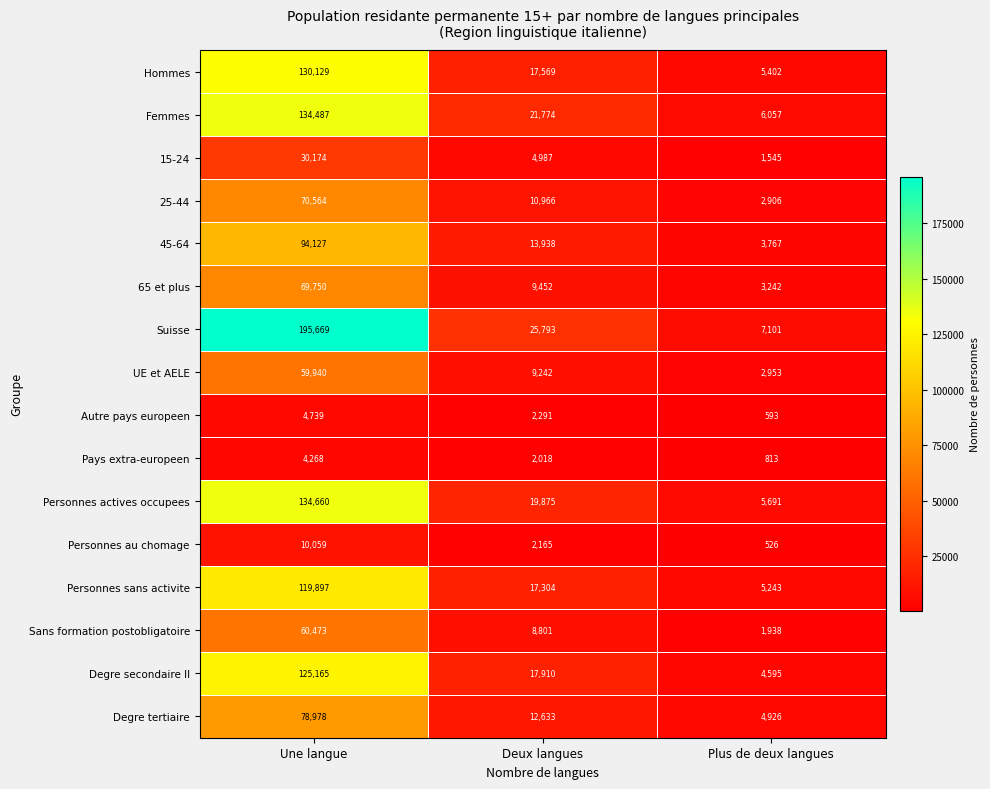

What is the sum of all Pays extra-europeen values?

7099